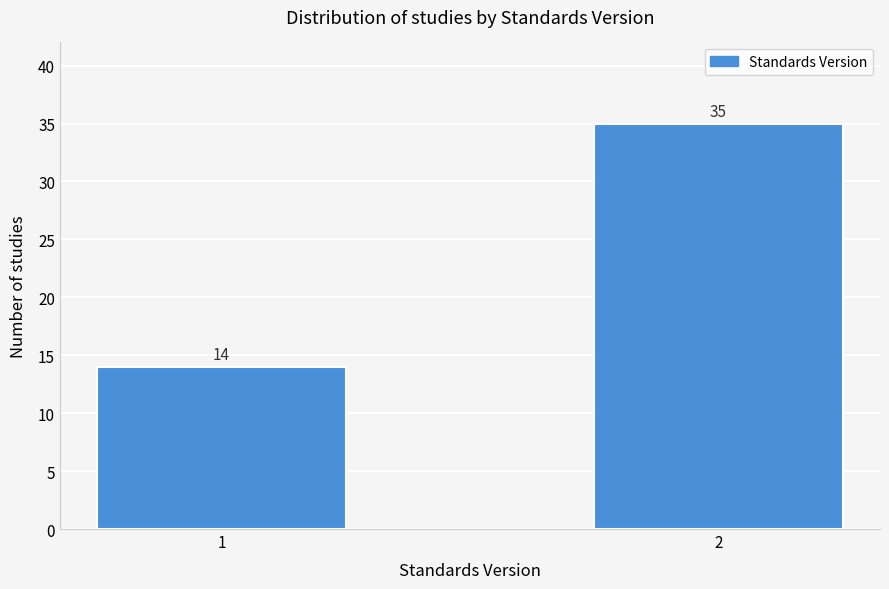

Reading left to right, extract all data points from this chart.

14	35